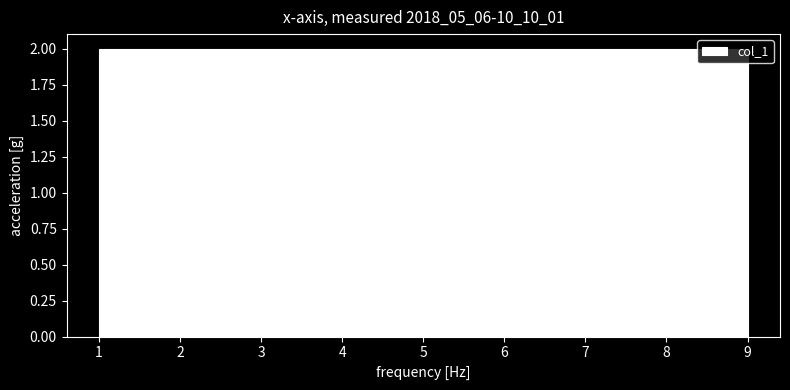

How tall is the bar that spans 6.3 to 7.2 on the x-axis? Neither the bar edges nor the heights are printed on the chart, so give them approximately, as read against the axes.

2